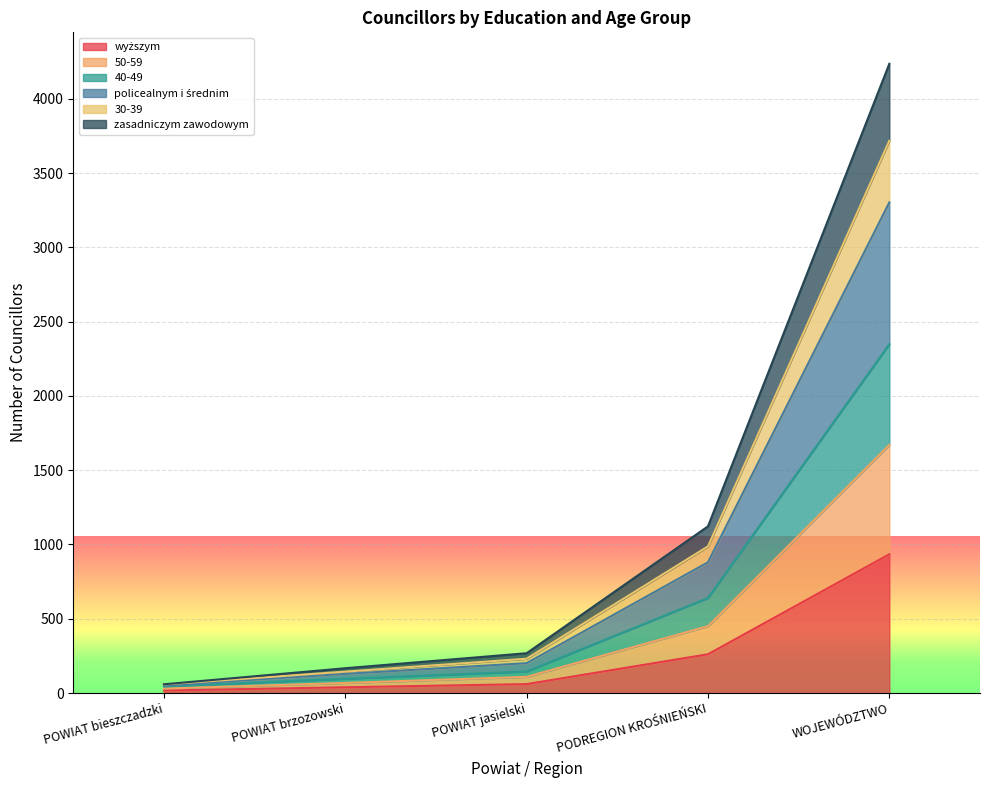

What is the total value across all series at WOJEWÓDZTWO?

4235